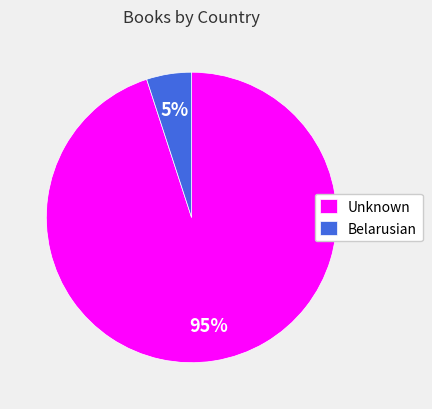

To the nearest percent, what is the average slice percentage?

50%